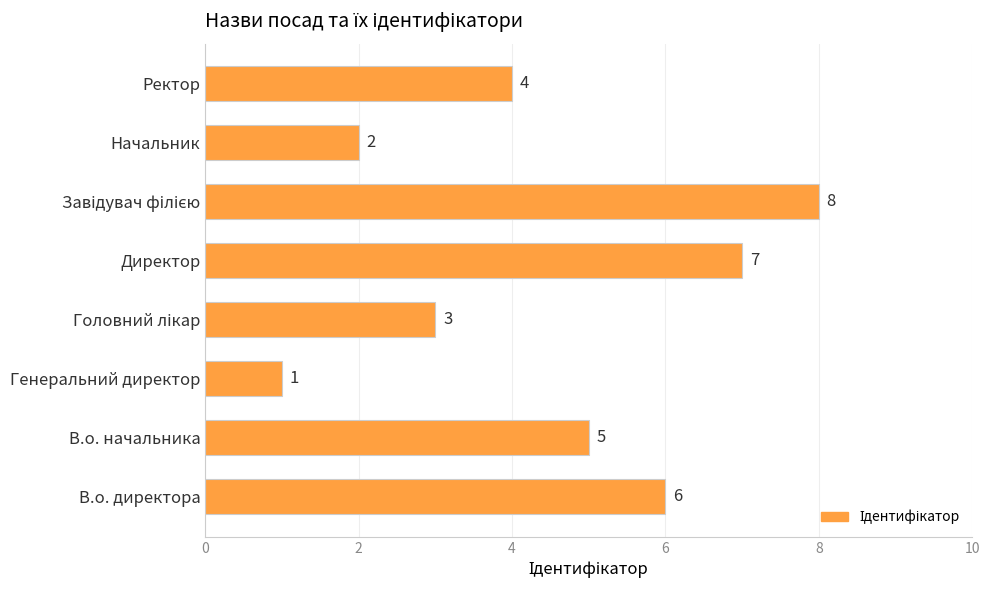

At which label is the value closest to 4?

Ректор